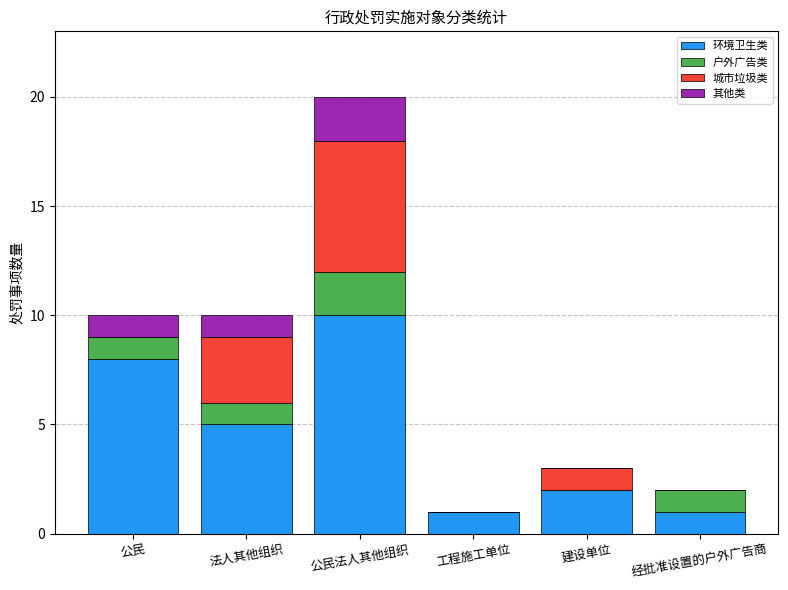

Are the bars grouped side by side (vs. stacked)?

No